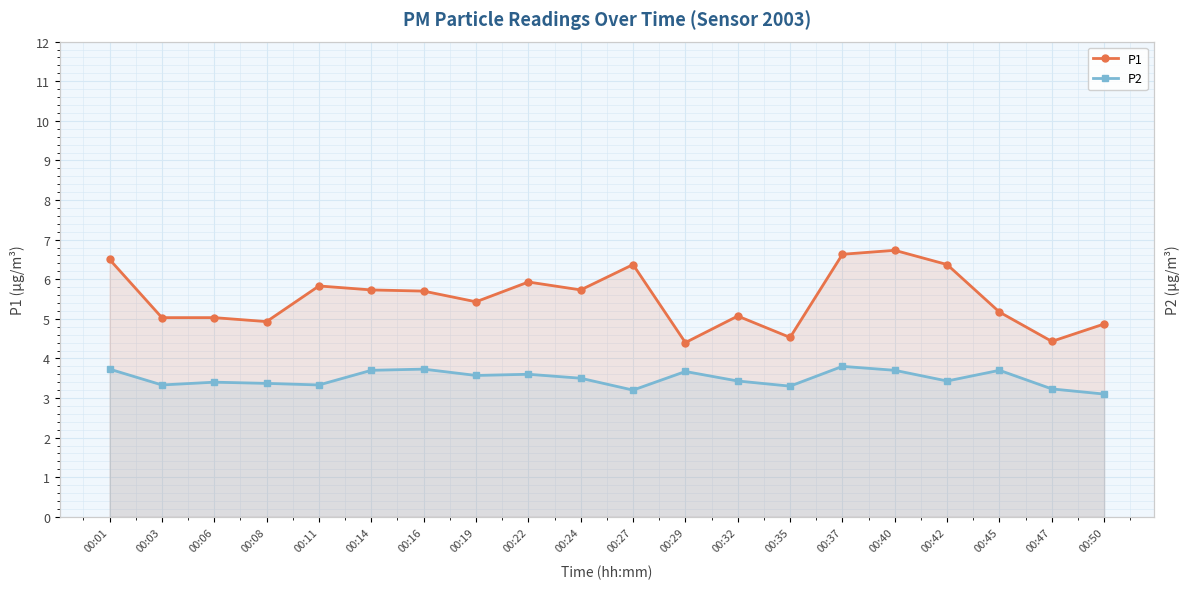

What is the difference between the P1 values at 00:24 and 00:19?

0.3